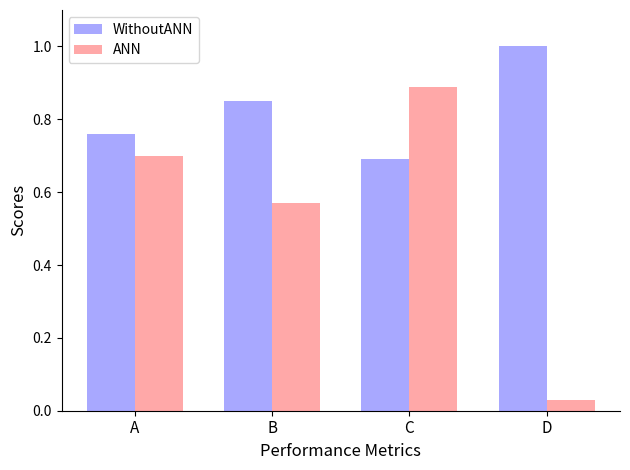

Rank the categories by WithoutANN value from lowest to highest.

C, A, B, D